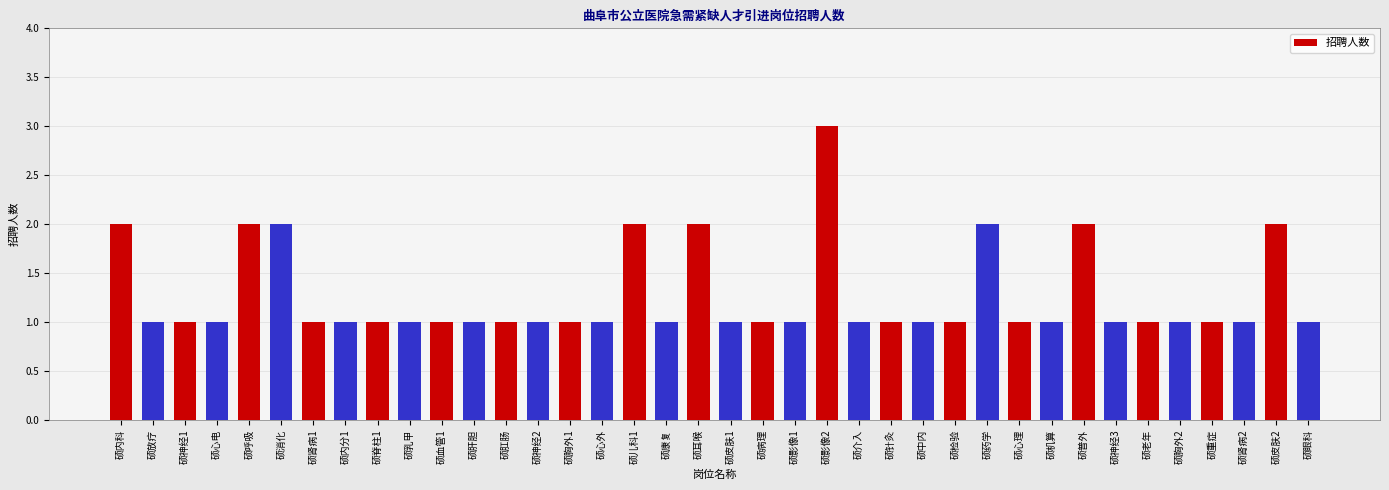

Approximately how many times larger is the value at 硕放疗 compared to 硕消化?

0.5